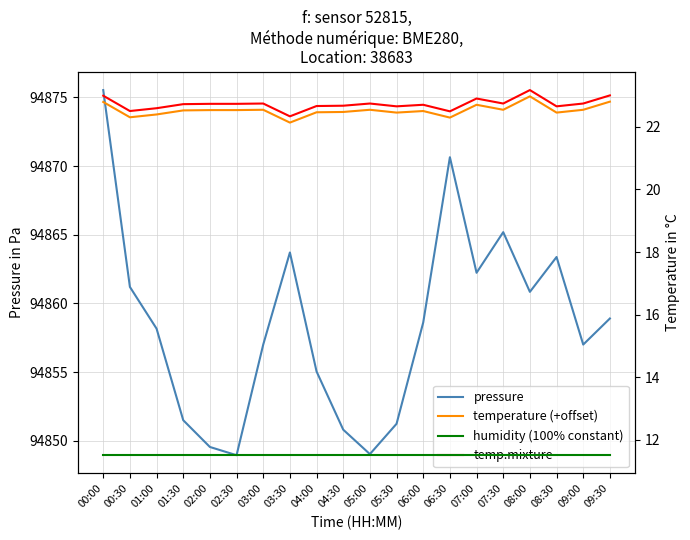

Is the value of temperature (+offset) at 03:30 greater than the value of temp.mixture at 07:00?

No